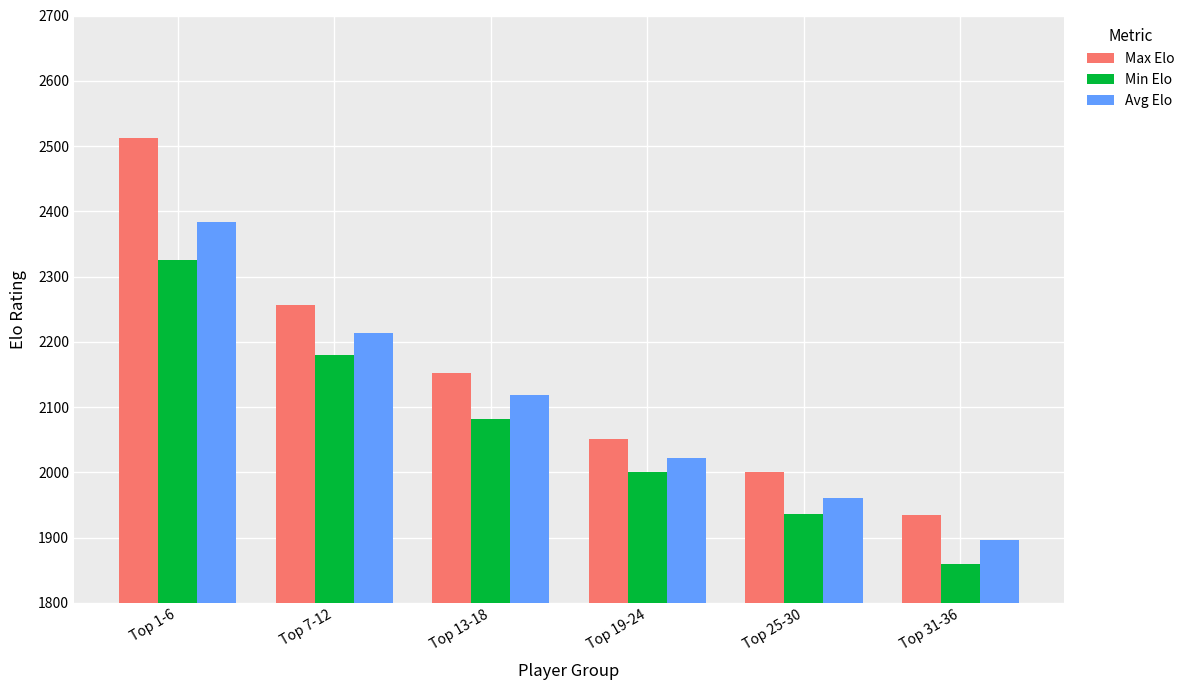

How many data points in Avg Elo are less than 2119?

3